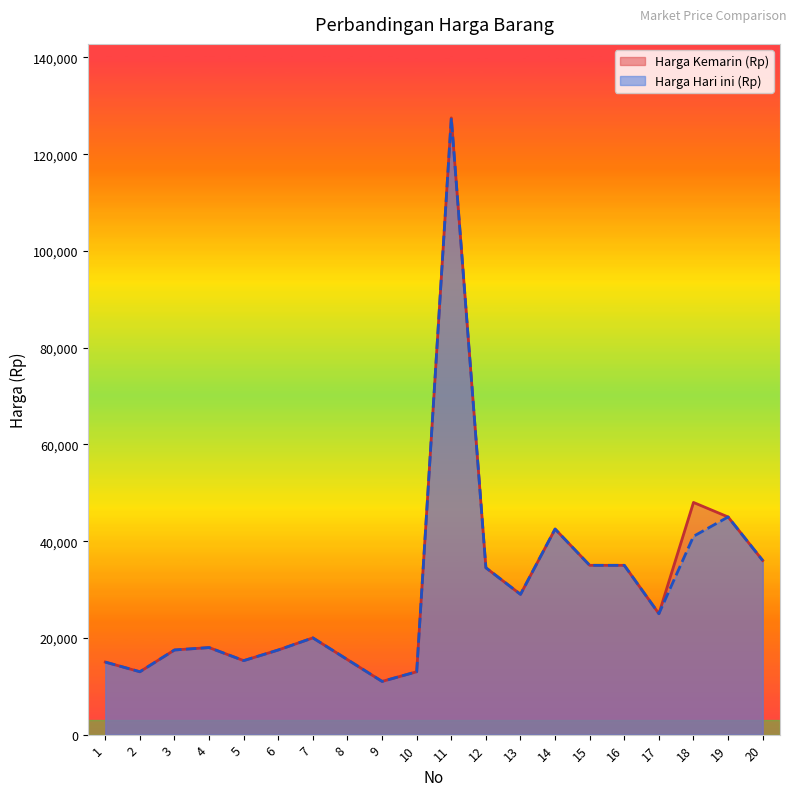

Reading left to right, extract all data points from this chart.

Harga Kemarin (Rp): 15000	13000	17500	18000	15300	17500	20000	15500	11000	13000	127500	34500	29000	42500	35000	35000	25000	48000	45000	36000
Harga Hari ini (Rp): 15000	13000	17500	18000	15300	17500	20000	15500	11000	13000	127500	34500	29000	42500	35000	35000	25000	41000	45000	36000